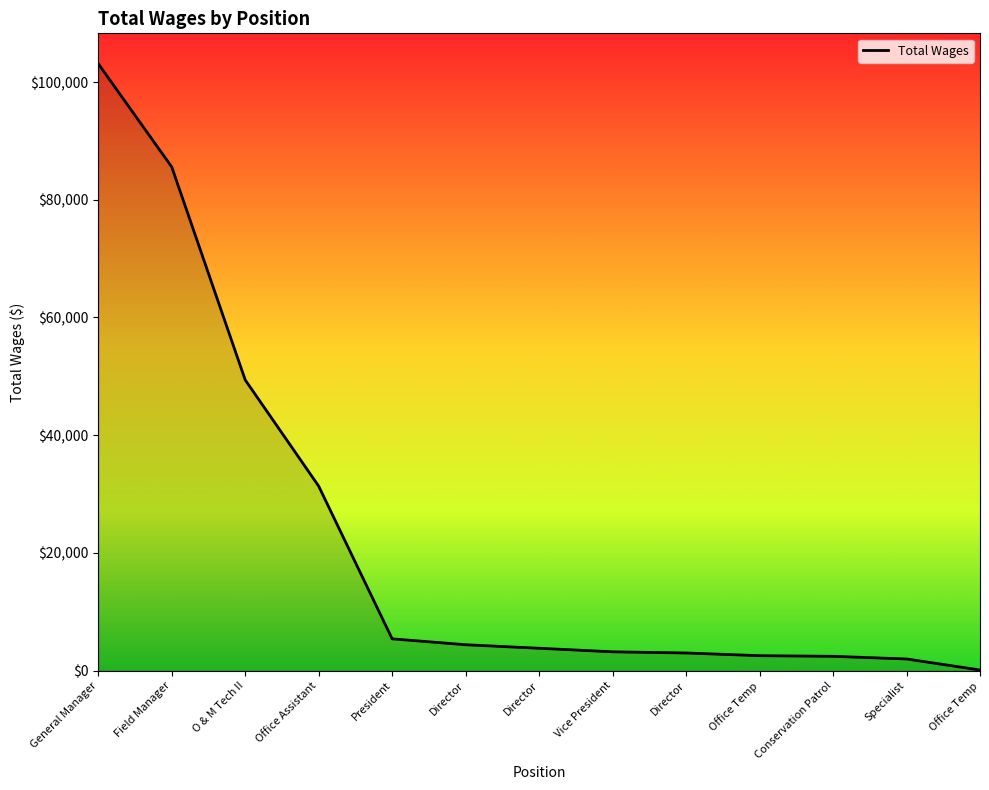

What is the label of the 2nd point from the right?

Specialist